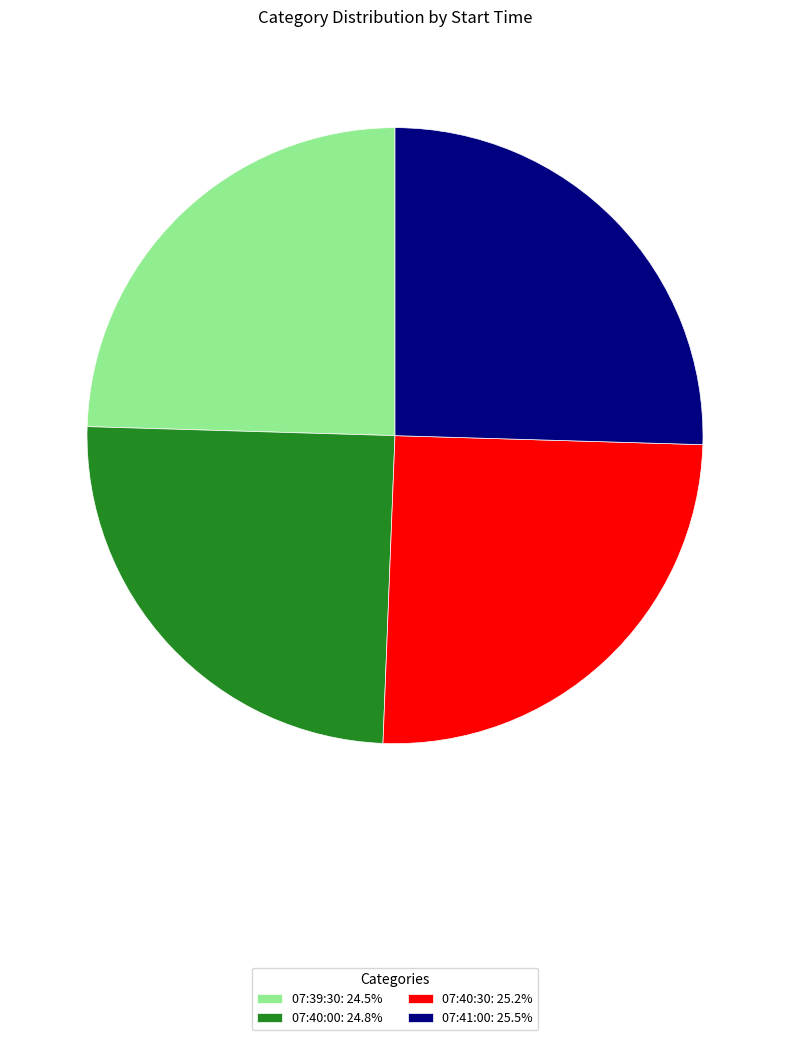

The 07:39:30 slice represents 25% of the pie. True or false?

True